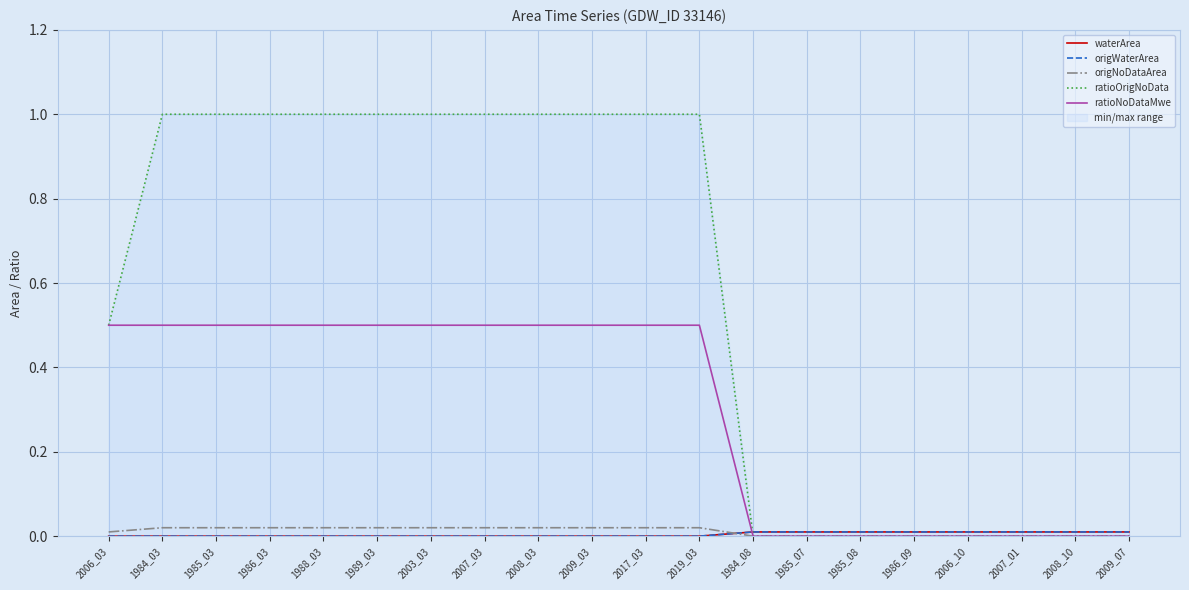

How many intersections are there between origNoDataArea and waterArea?

1